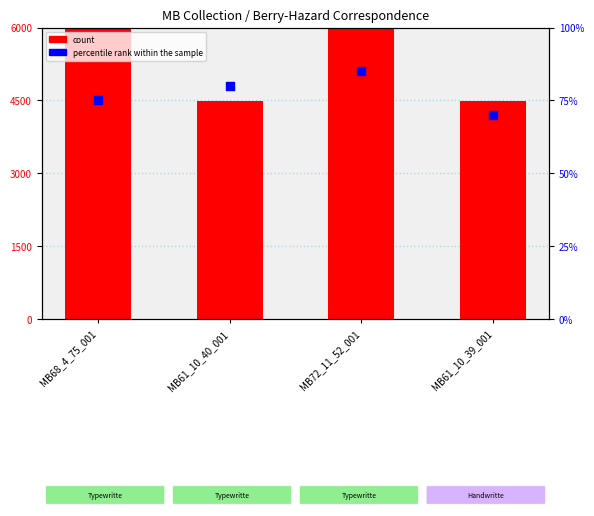

Which series reaches the minimum Y coordinate?

percentile rank within the sample